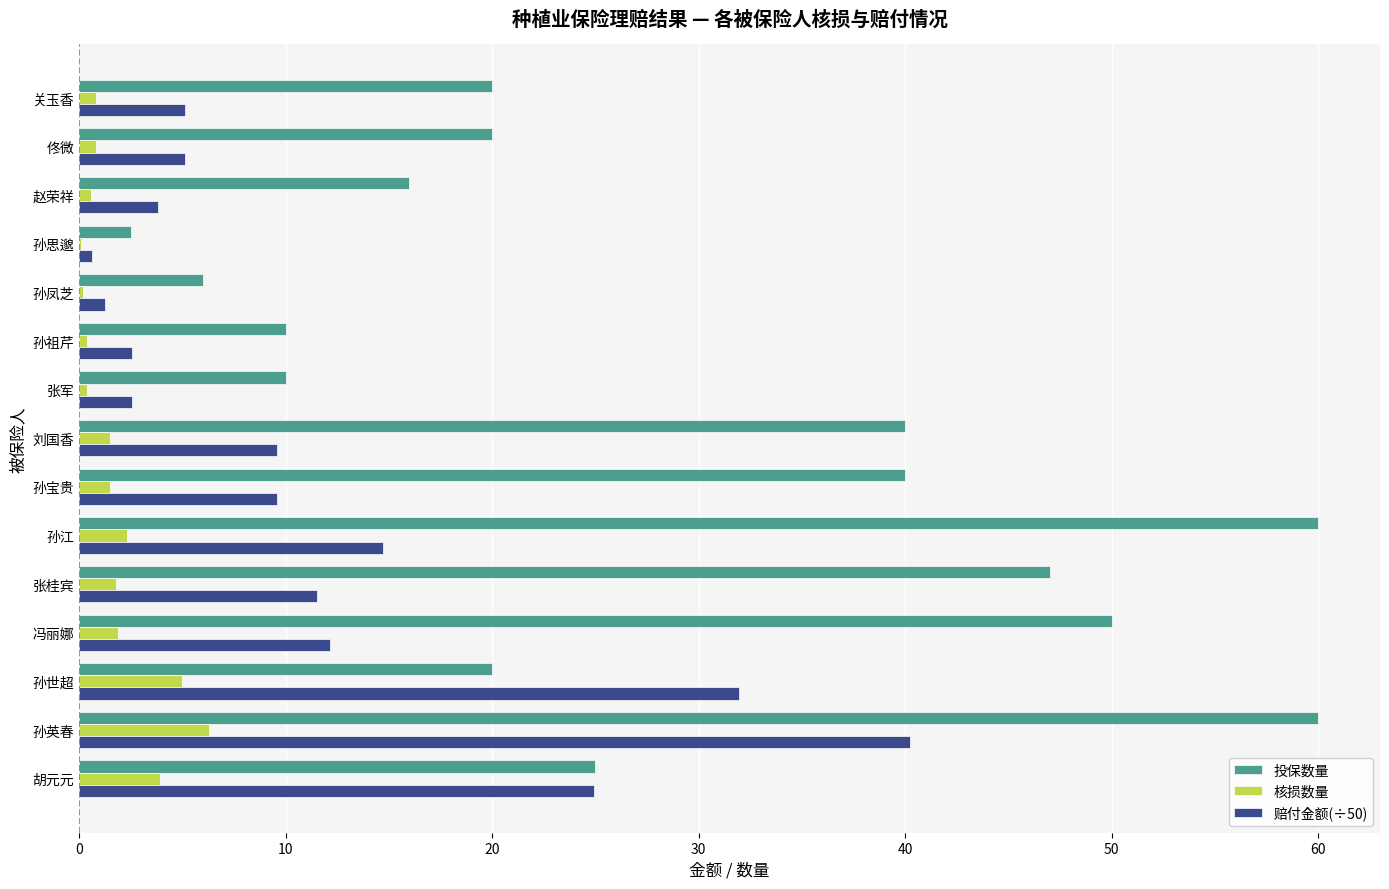

Which series changed the most between 冯丽娜 and 张军?

投保数量